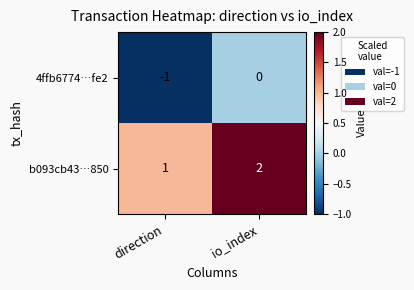

Which category has the lowest value in the 4ffb6774…fe2 series?

direction